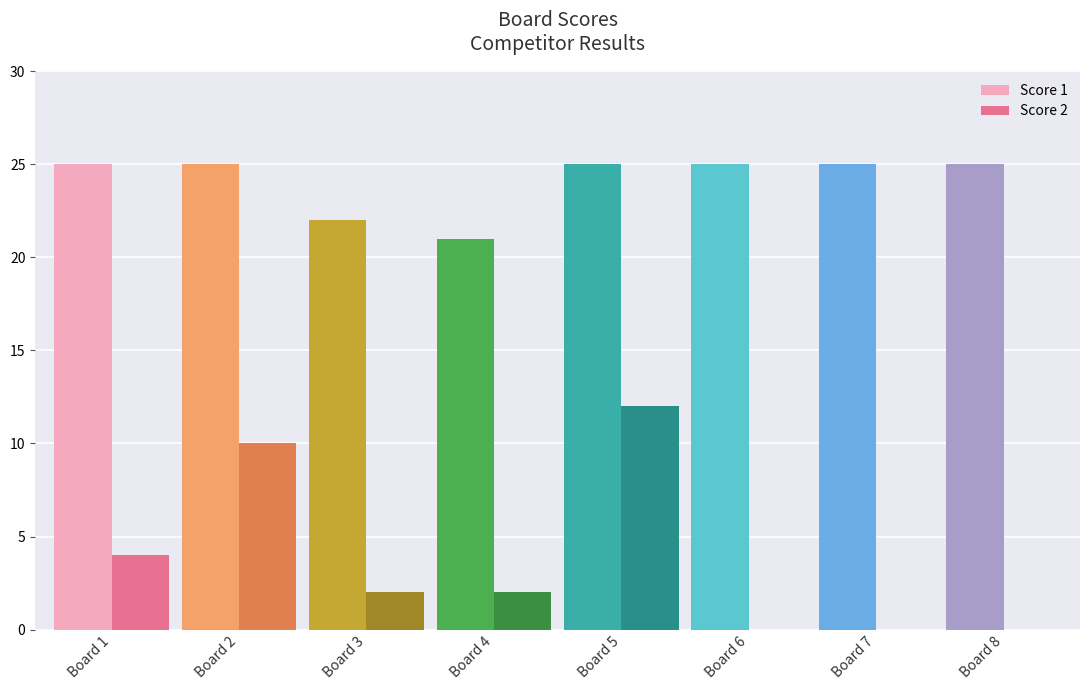

How many series are shown in this chart?

2